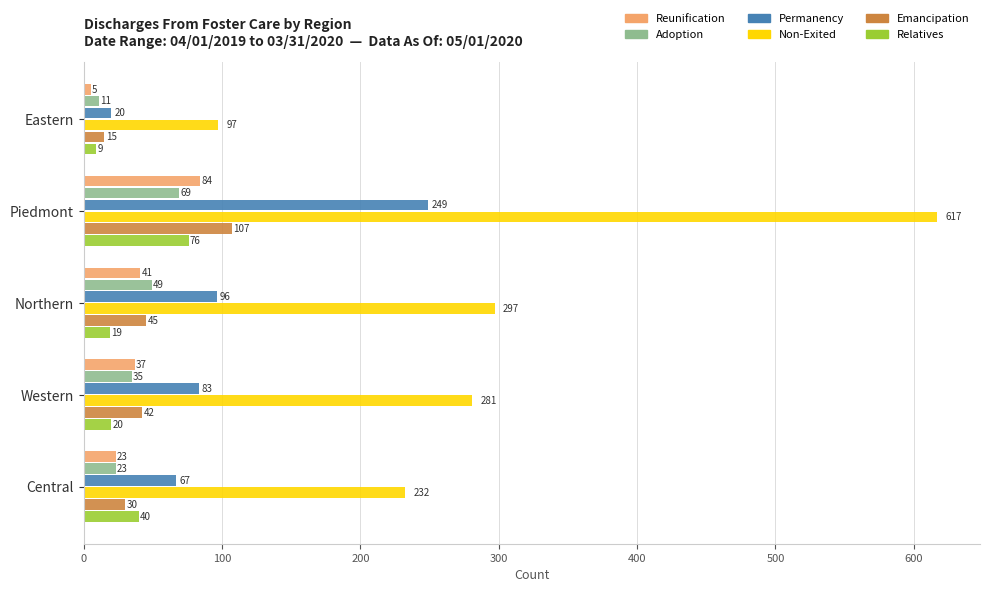

At which label is Non-Exited closest to 357?

Northern